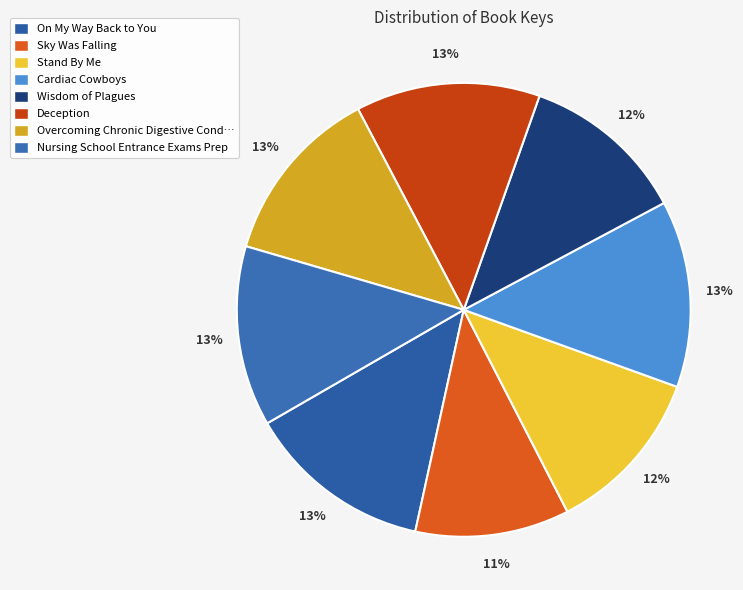

How many segments does this pie chart have?

8